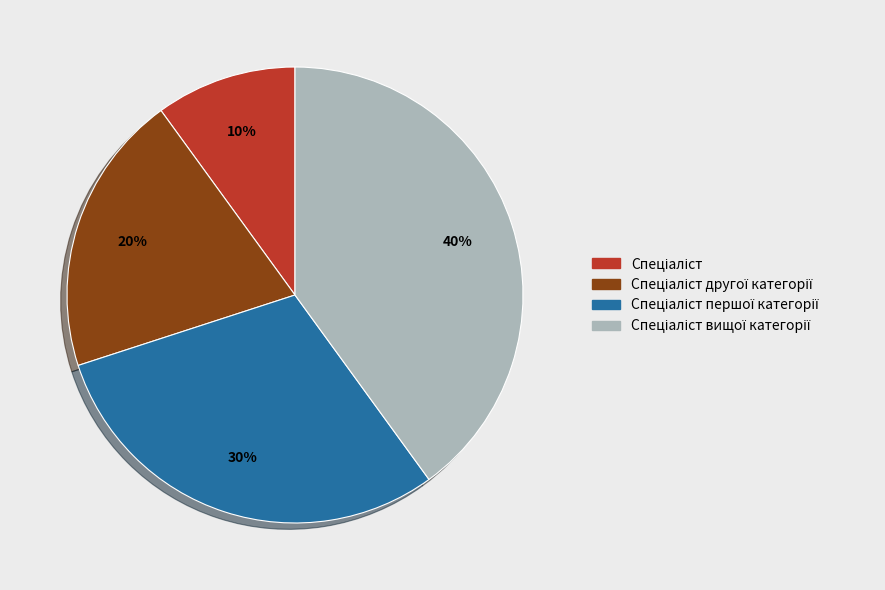

To the nearest percent, what is the difference between the largest and smallest slice percentages?

30%